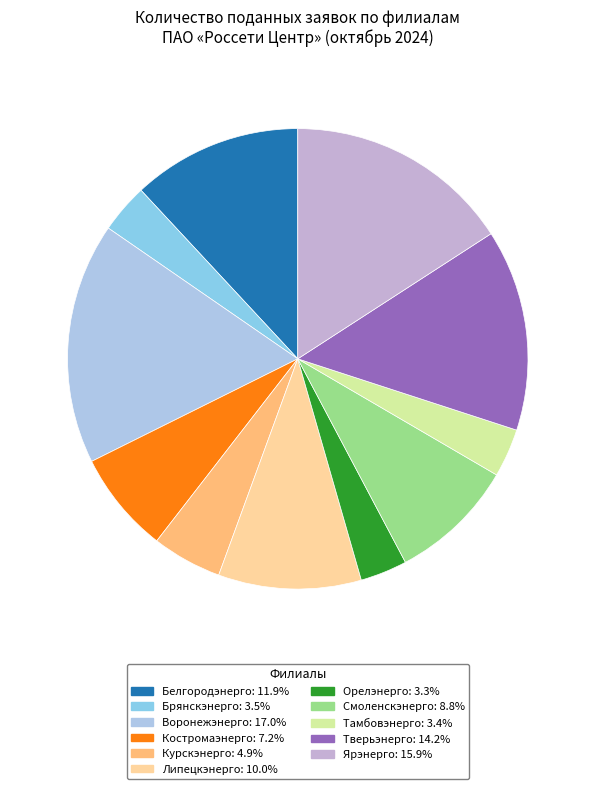

To the nearest percent, what is the difference between the largest and smallest slice percentages?

14%